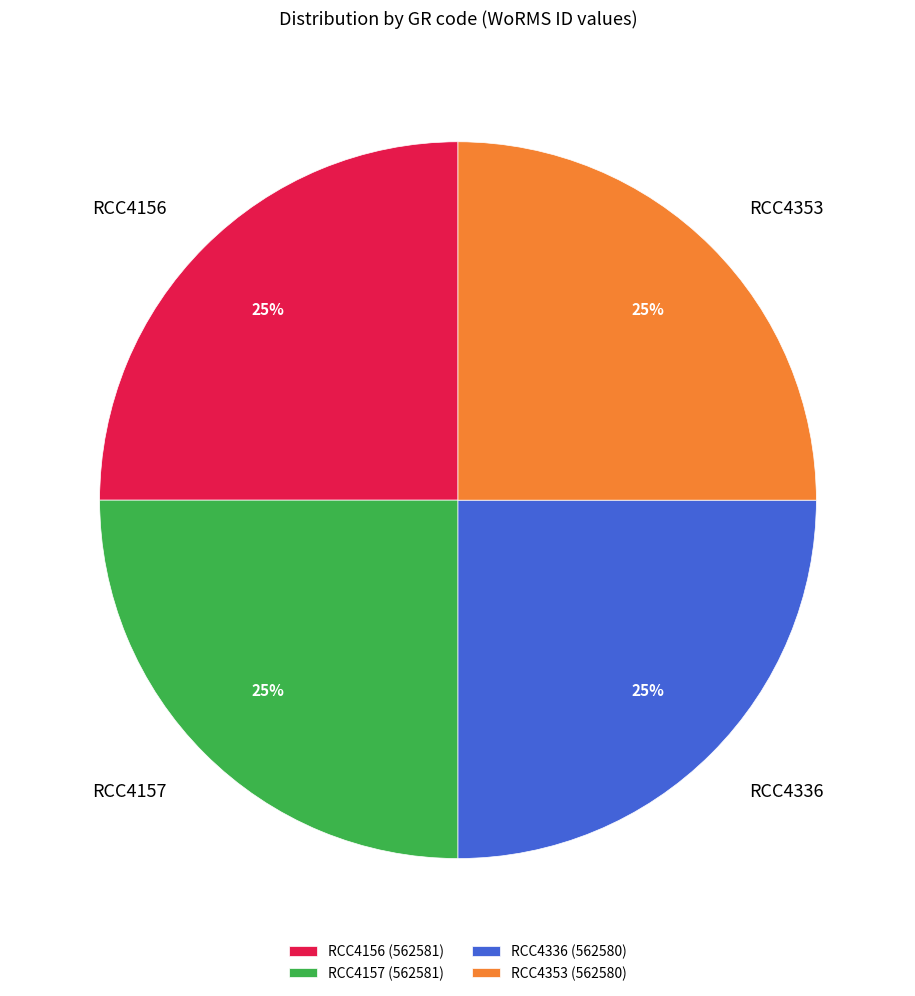

Approximately how many times larger is the value at RCC4157 compared to RCC4336?

1.0